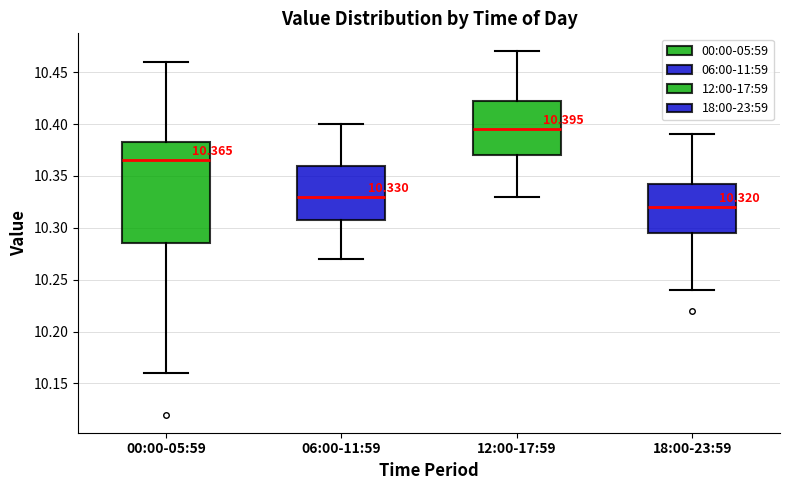

Comparing the boxes themselves (not the whiskers), which one is the tallest?

00:00-05:59